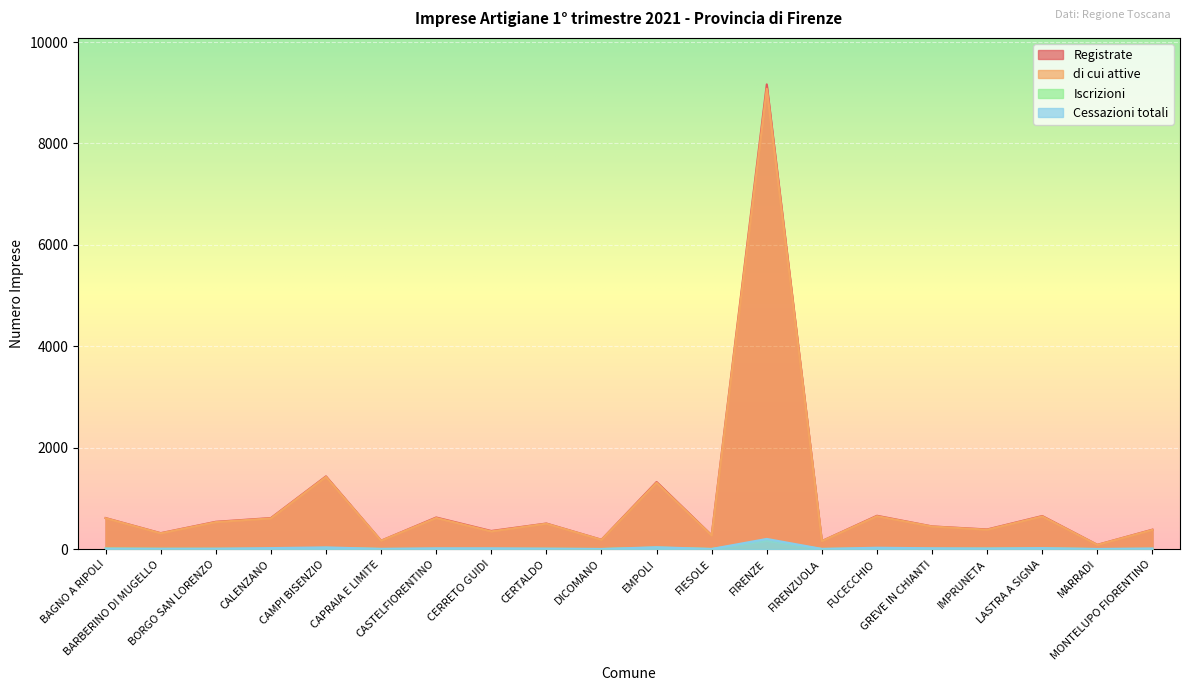

At which label is di cui attive closest to 4581?

CAMPI BISENZIO